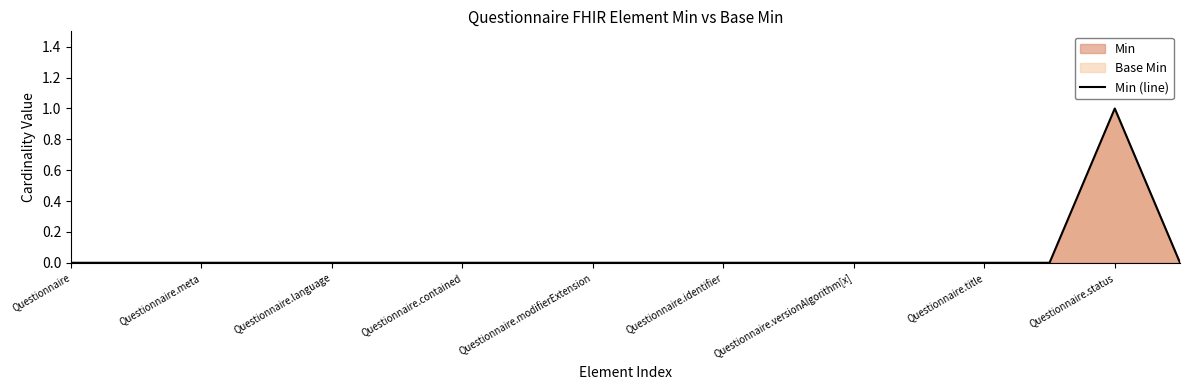

Does the chart have visible grid lines?

No